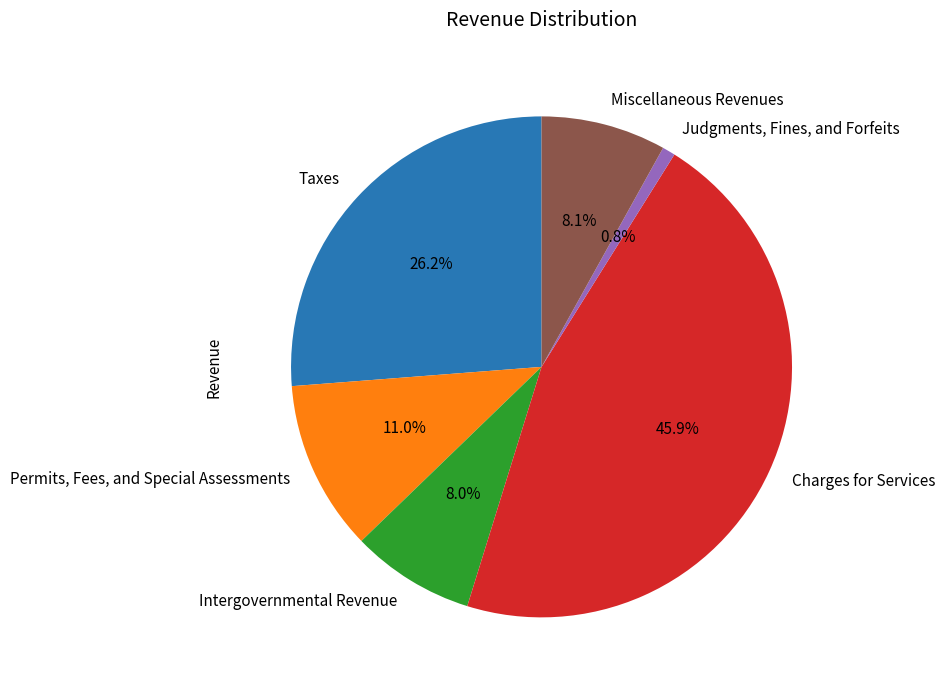

Between Intergovernmental Revenue and Taxes, which is larger?

Taxes